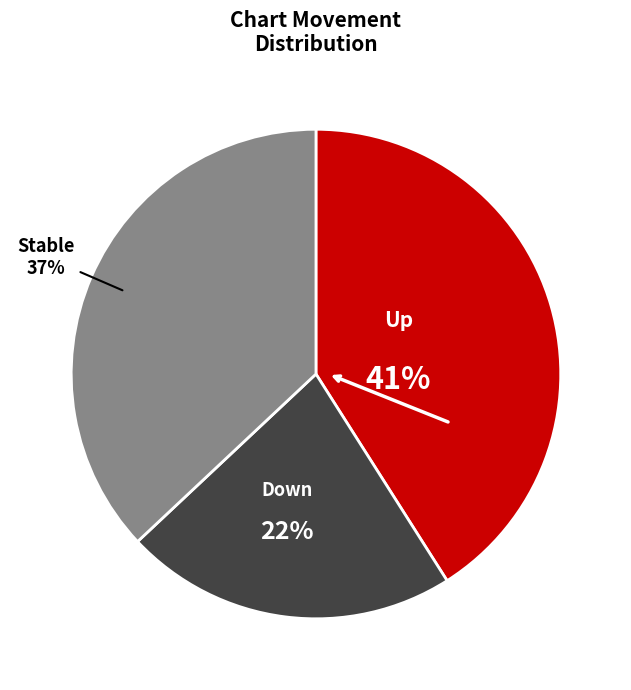

To the nearest percent, what is the average slice percentage?

33%